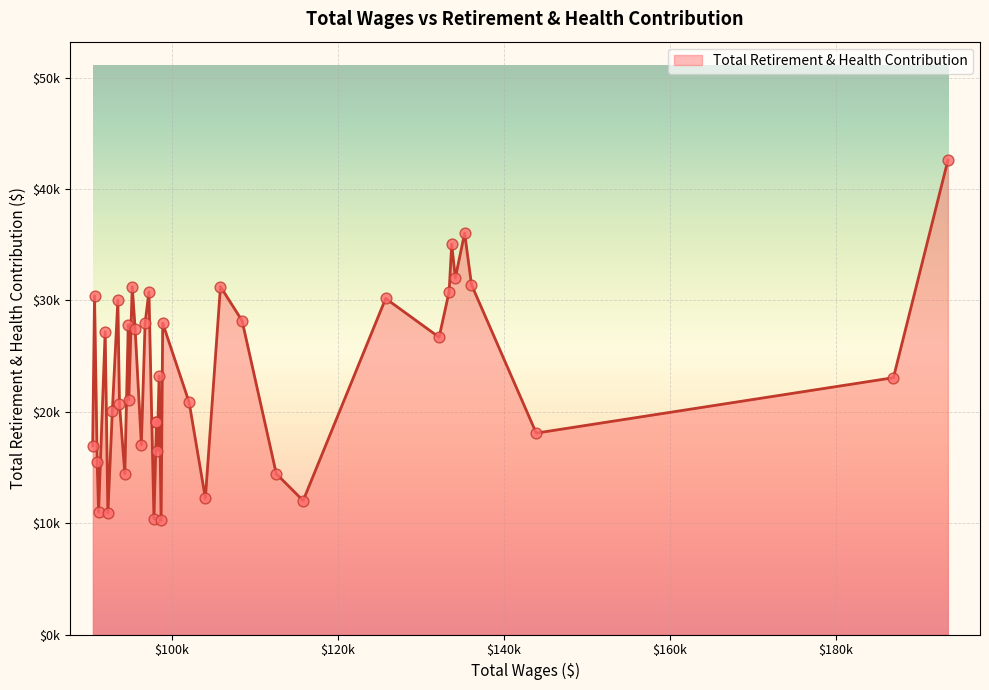

Which has a higher value, 30 or 20?

20